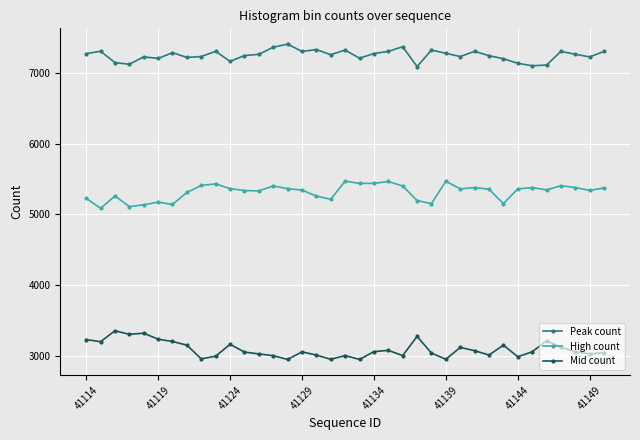

True or false: Peak count and Mid count intersect in this chart.

False